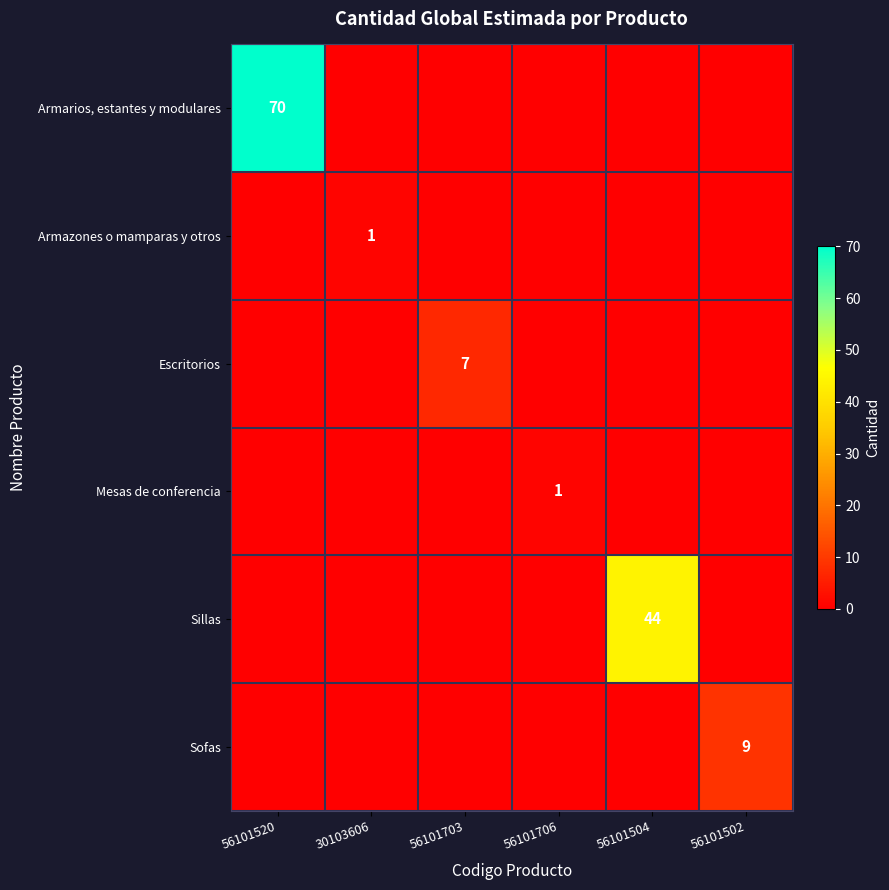

Rank the series by their maximum value, from highest to lowest.

Armarios, estantes y modulares, Sillas, Sofas, Escritorios, Armazones o mamparas y otros, Mesas de conferencia